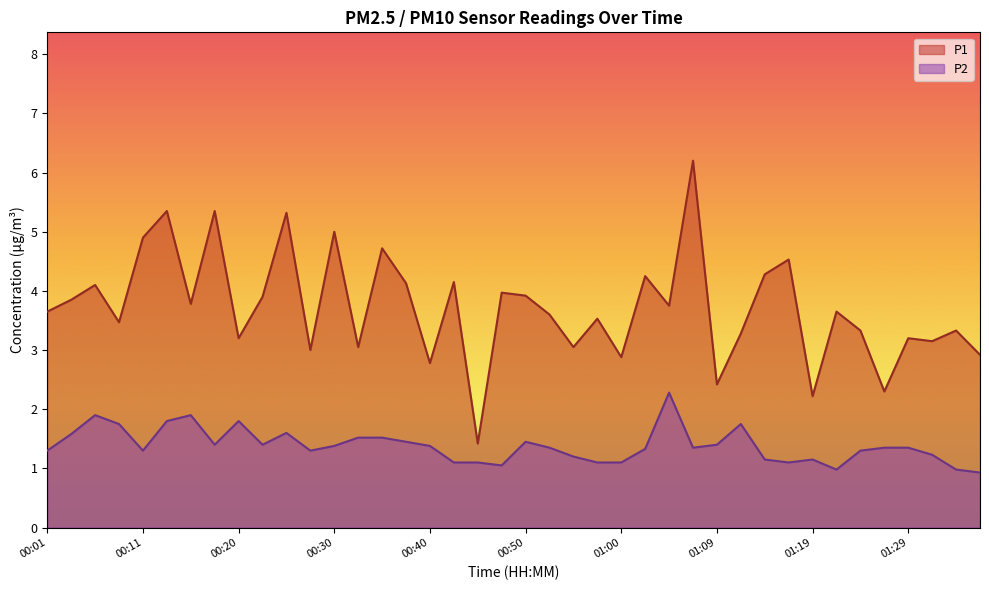

Reading left to right, list all the values displayed in this chart.

P1: 3.6	3.9	4.1	3.5	4.9	5.3	3.8	5.3	3.2	3.9	5.3	3.0	5.0	3.0	4.7	4.1	2.8	4.2	1.4	4.0	3.9	3.6	3.0	3.5	2.9	4.2	3.8	6.2	2.4	3.3	4.3	4.5	2.2	3.6	3.3	2.3	3.2	3.1	3.3	2.9
P2: 1.3	1.6	1.9	1.8	1.3	1.8	1.9	1.4	1.8	1.4	1.6	1.3	1.4	1.5	1.5	1.4	1.4	1.1	1.1	1.1	1.4	1.4	1.2	1.1	1.1	1.3	2.3	1.4	1.4	1.8	1.1	1.1	1.1	1.0	1.3	1.4	1.4	1.2	1.0	0.9